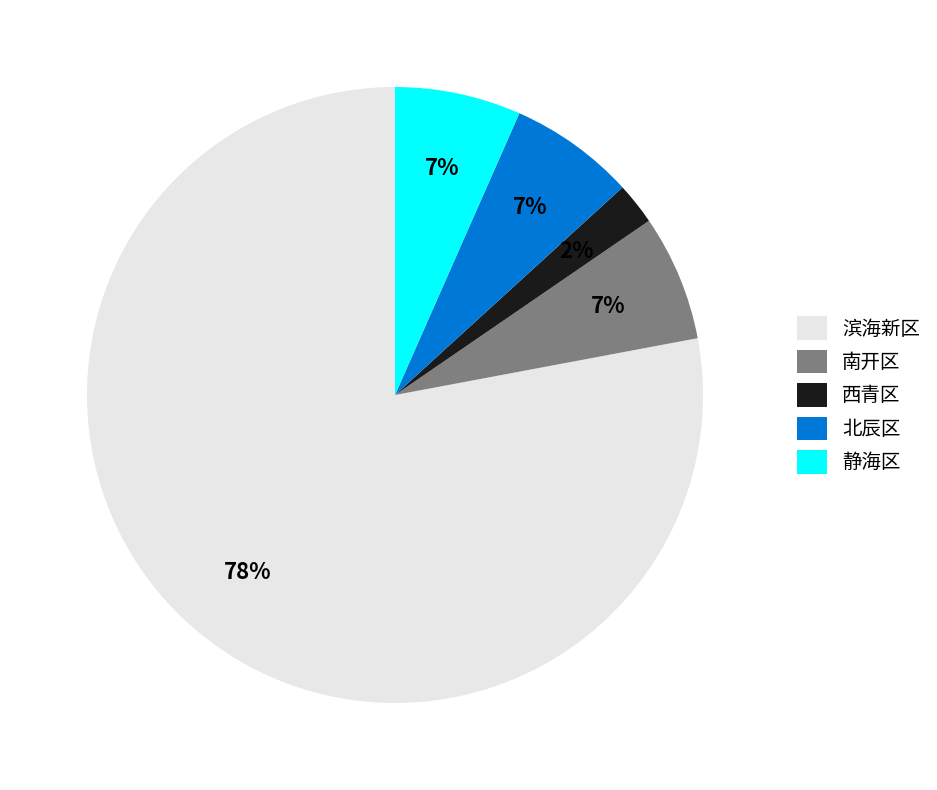

Is the sum of 静海区 and 滨海新区 greater than half?

Yes